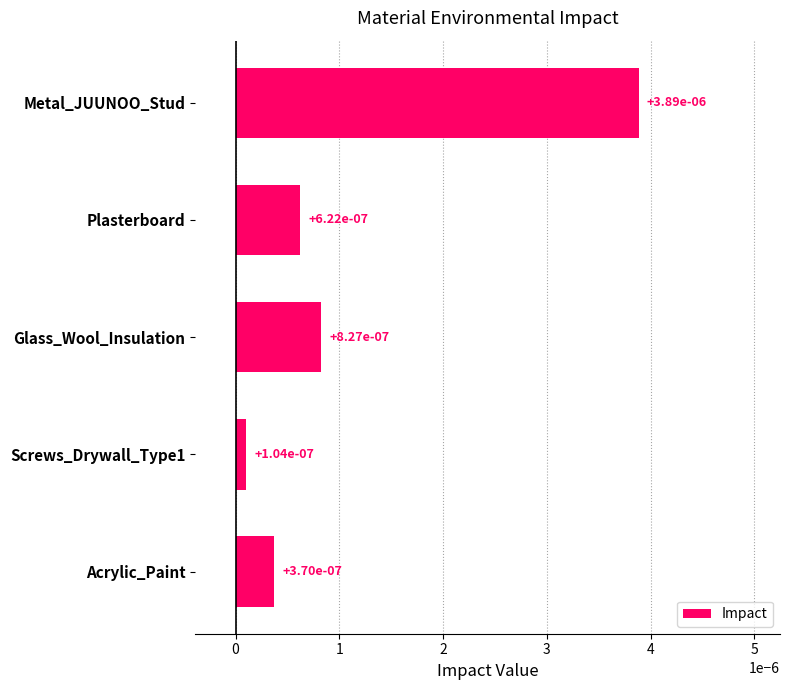

What is the label of the 1st bar from the bottom?

Acrylic_Paint